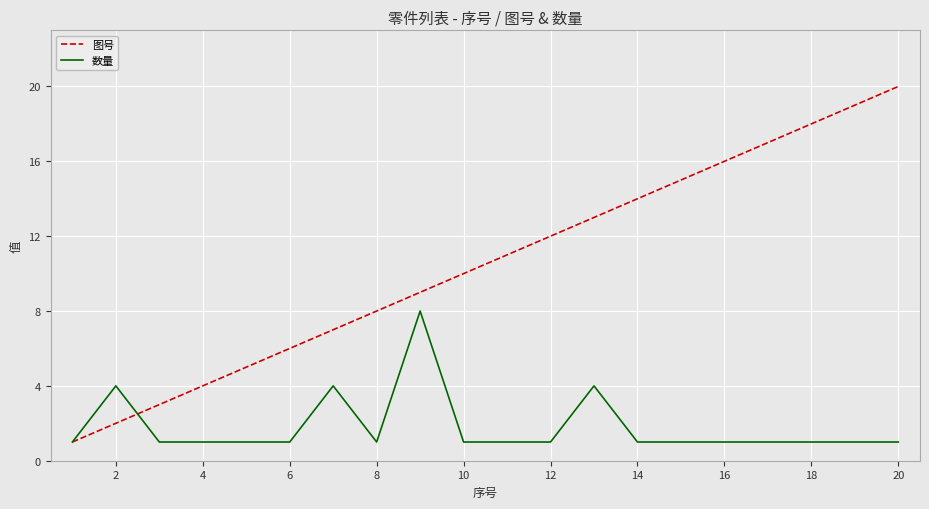

Does the chart have visible grid lines?

Yes